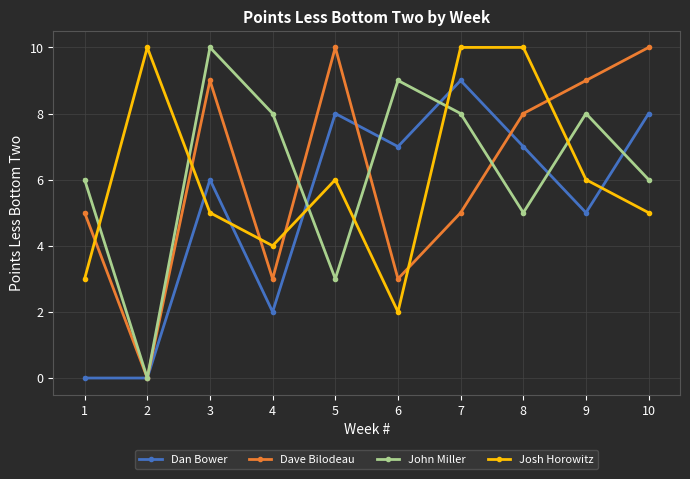

Which series has the largest total across all categories?

John Miller